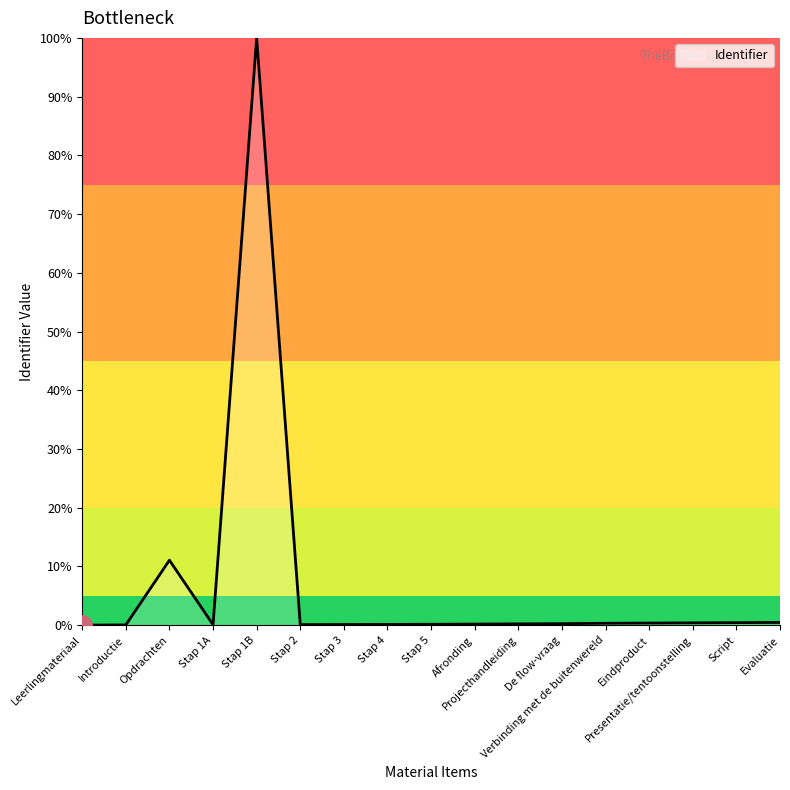

At which label is the value closest to 50?

Opdrachten